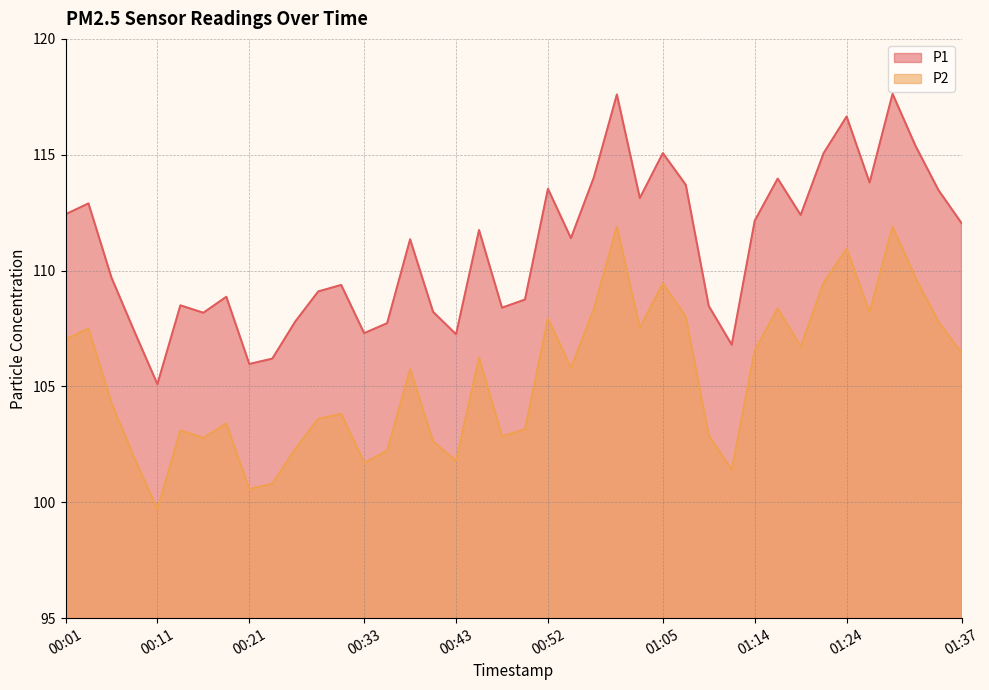

Reading left to right, transcribe all the data shown in this chart.

P1: 00:01=112.4	00:03=112.9	00:06=109.7	00:08=107.4	00:11=105.1	00:13=108.5	00:16=108.2	00:18=108.9	00:21=106.0	00:23=106.2	00:25=107.8	00:28=109.1	00:30=109.4	00:33=107.3	00:35=107.7	00:38=111.3	00:40=108.2	00:43=107.2	00:45=111.8	00:47=108.4	00:50=108.8	00:52=113.5	00:55=111.4	00:57=114.0	01:00=117.6	01:02=113.1	01:05=115.1	01:07=113.7	01:10=108.5	01:12=106.8	01:14=112.2	01:17=114.0	01:19=112.4	01:22=115.1	01:24=116.7	01:27=113.8	01:29=117.6	01:32=115.4	01:34=113.5	01:37=112.0
P2: 00:01=107.0	00:03=107.5	00:06=104.3	00:08=101.9	00:11=99.7	00:13=103.1	00:16=102.8	00:18=103.4	00:21=100.6	00:23=100.8	00:25=102.3	00:28=103.6	00:30=103.8	00:33=101.7	00:35=102.2	00:38=105.8	00:40=102.6	00:43=101.8	00:45=106.2	00:47=102.8	00:50=103.2	00:52=107.9	00:55=105.8	00:57=108.3	01:00=111.9	01:02=107.5	01:05=109.5	01:07=108.0	01:10=102.9	01:12=101.4	01:14=106.5	01:17=108.4	01:19=106.7	01:22=109.5	01:24=111.0	01:27=108.2	01:29=111.9	01:32=109.7	01:34=107.8	01:37=106.5